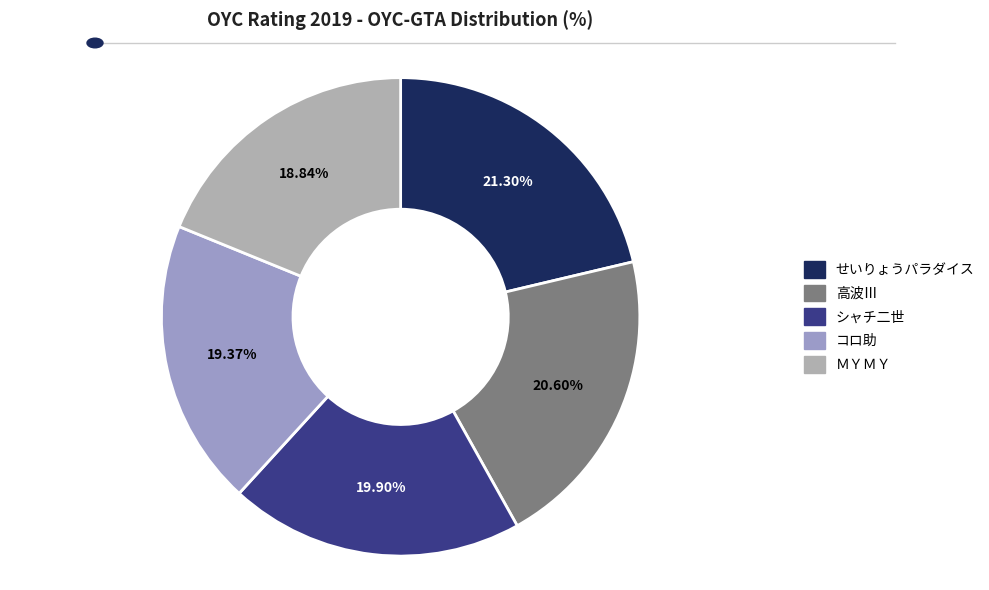

How many segments does this pie chart have?

5